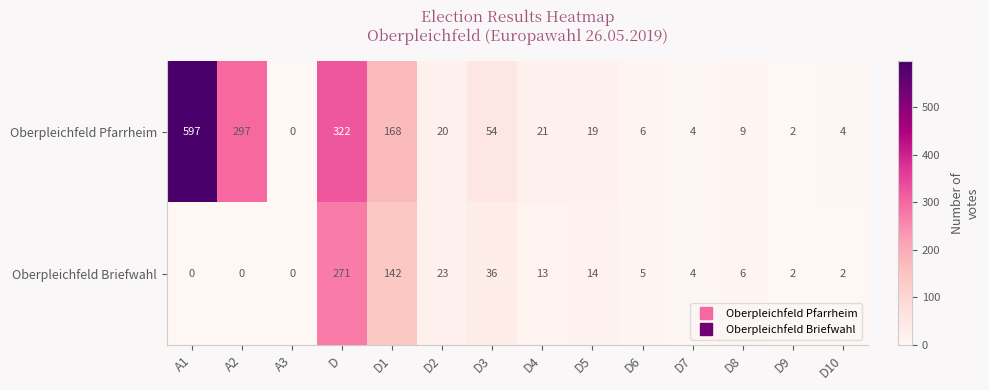

Where is Oberpleichfeld Briefwahl nearest to the value 135?

D1